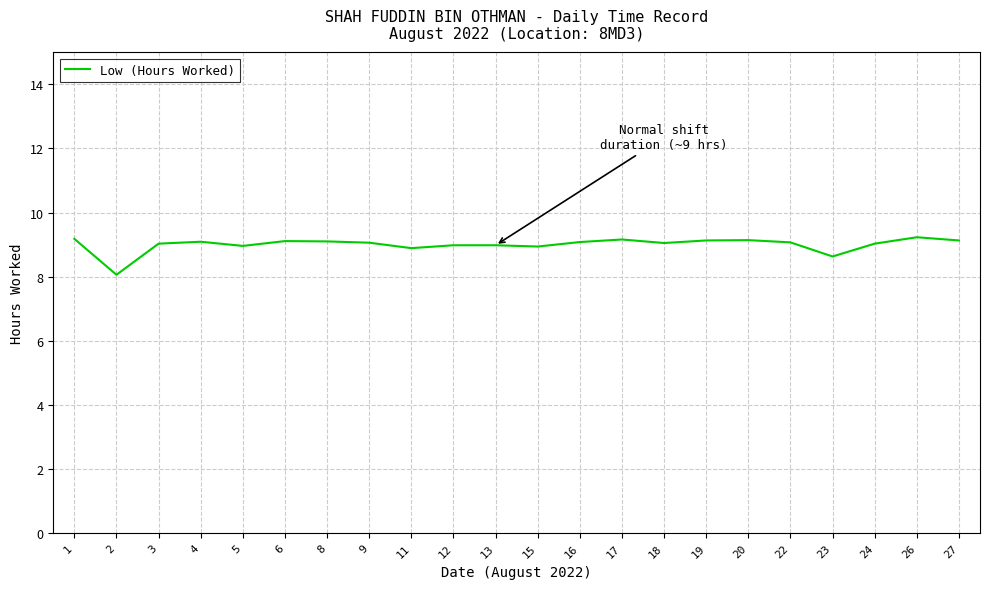

At which label is the value closest to 8?

2